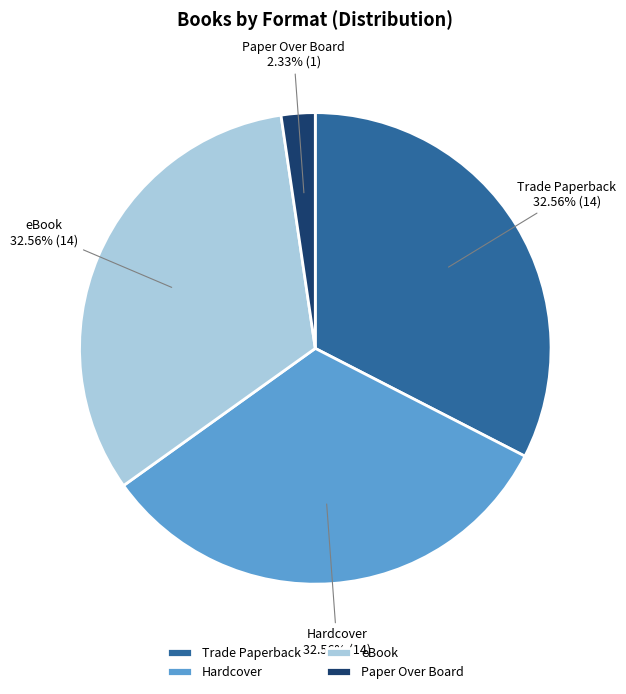

To the nearest percent, what is the average slice percentage?

25%